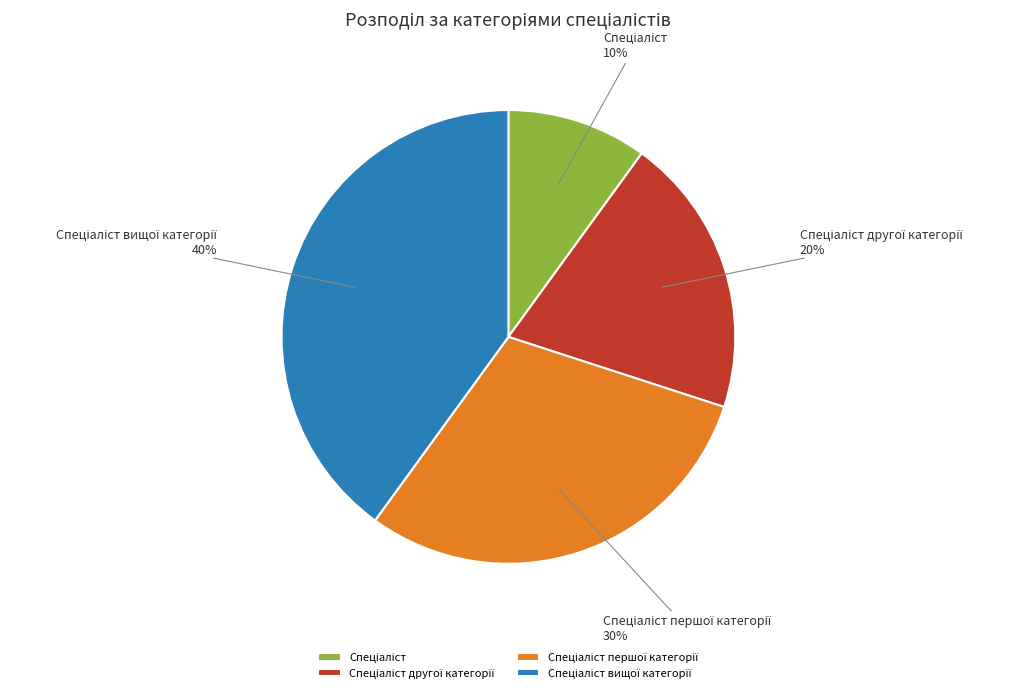

How many slices are in this pie chart?

4